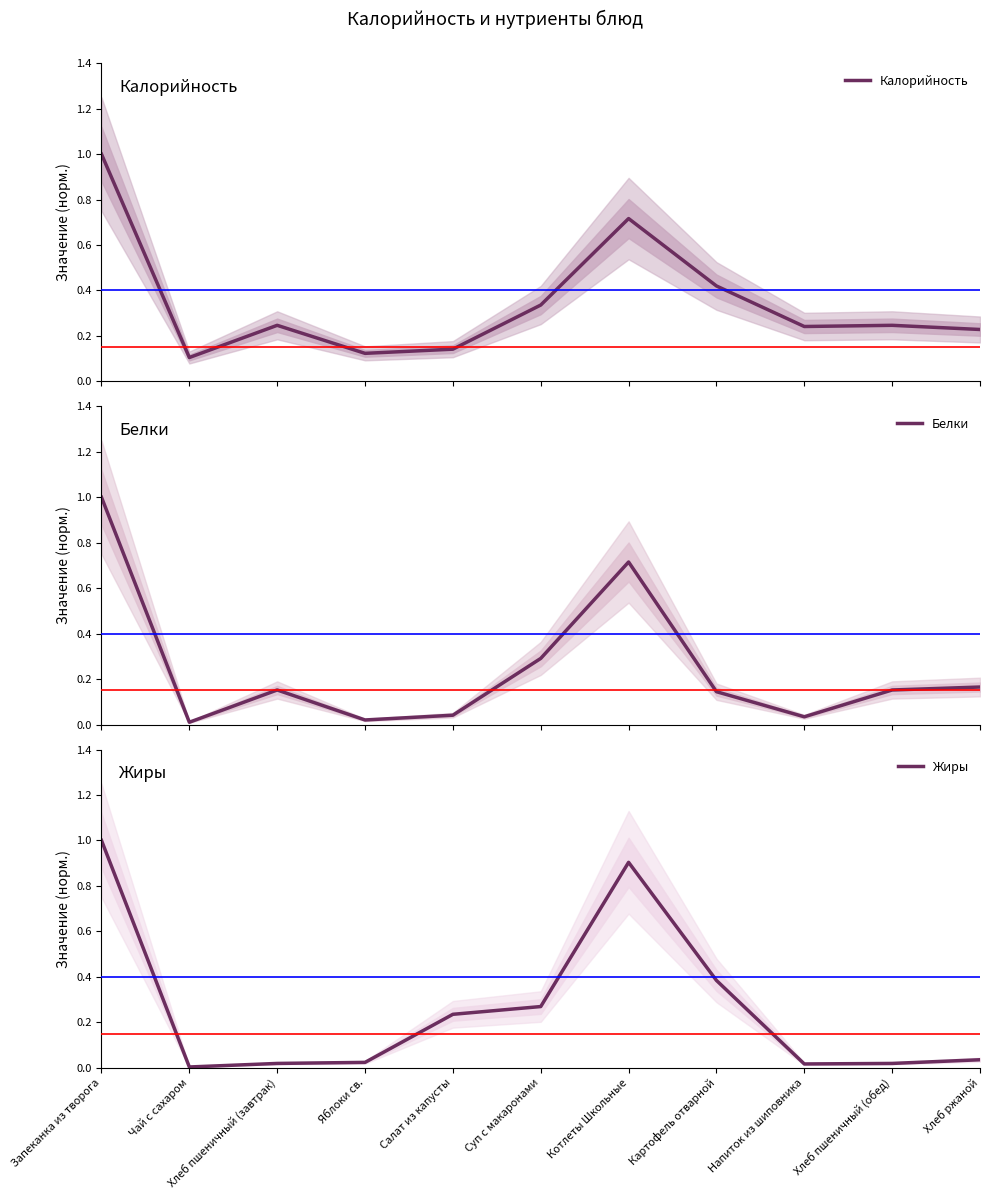

Reading right to left, list all the values displayed in this chart.

Калорийность: 0.2	0.2	0.2	0.4	0.7	0.3	0.1	0.1	0.2	0.1	1.0
Белки: 0.2	0.2	0.0	0.1	0.7	0.3	0.0	0.0	0.2	0.0	1.0
Жиры: 0.0	0.0	0.0	0.4	0.9	0.3	0.2	0.0	0.0	0.0	1.0